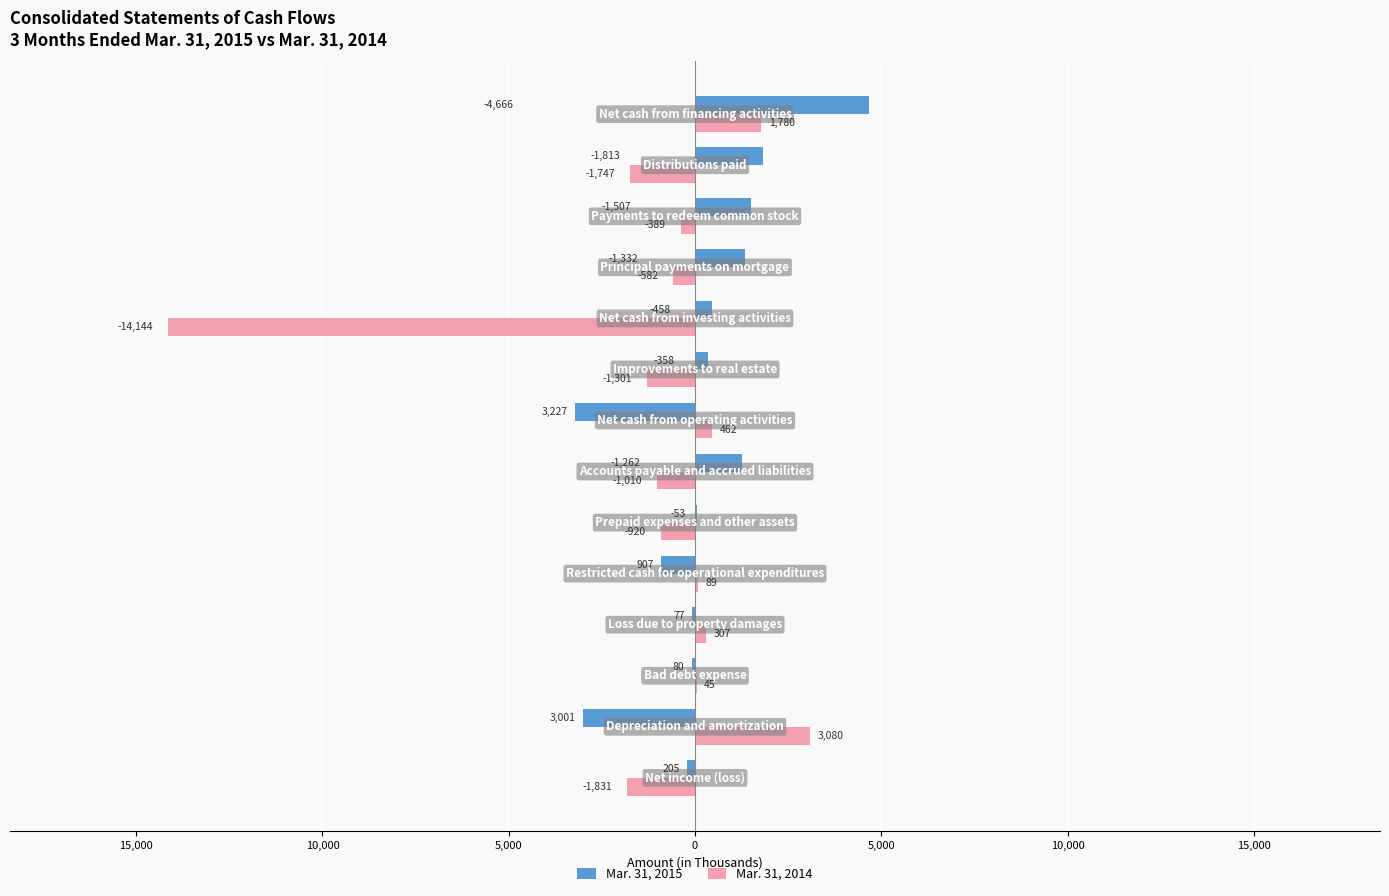

What are all the series names shown in the legend?

Mar. 31, 2015, Mar. 31, 2014